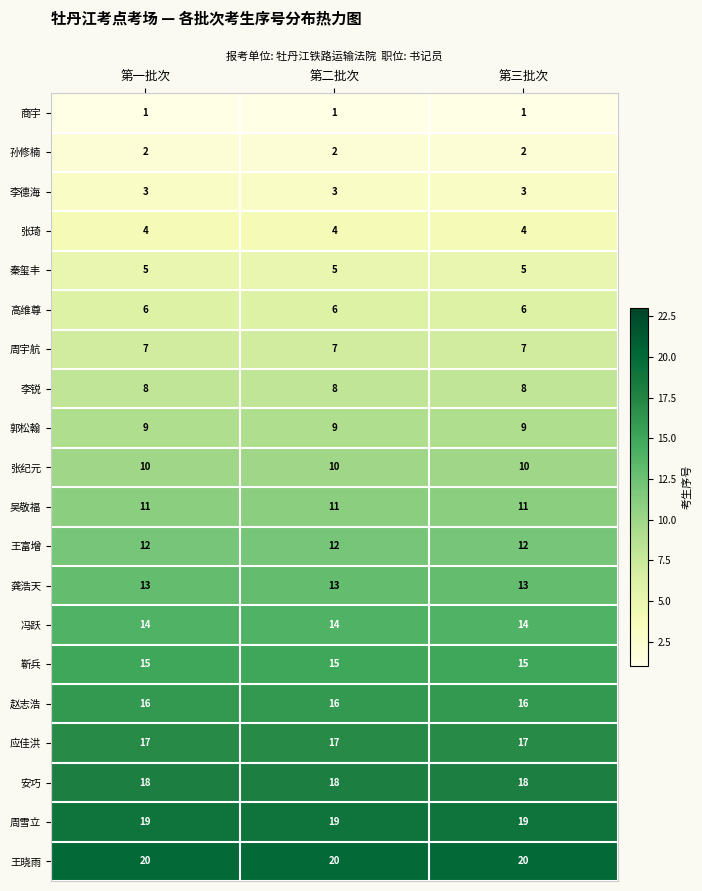

What is the maximum value shown in the chart?

20